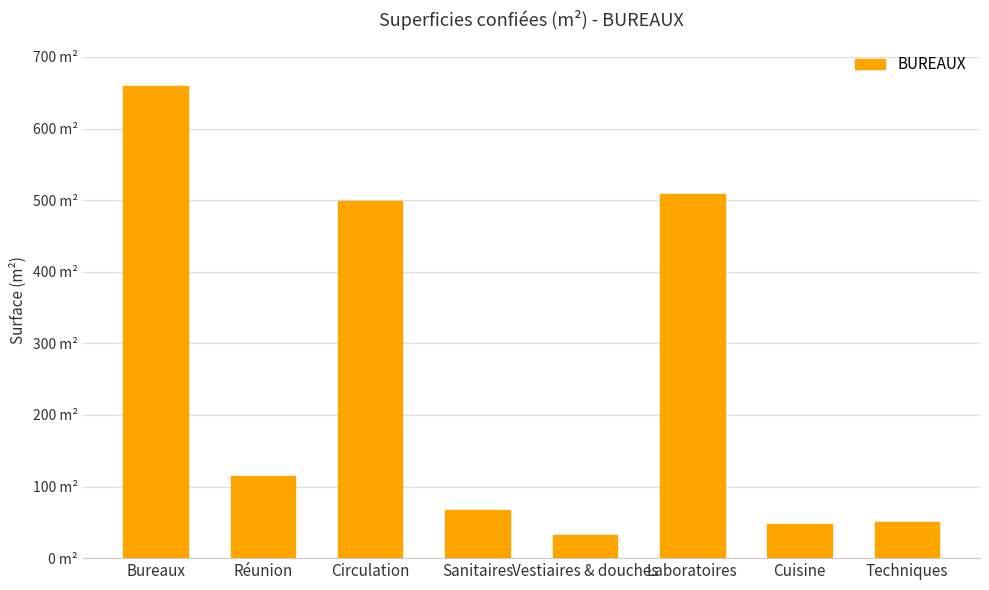

Are the bars horizontal?

No